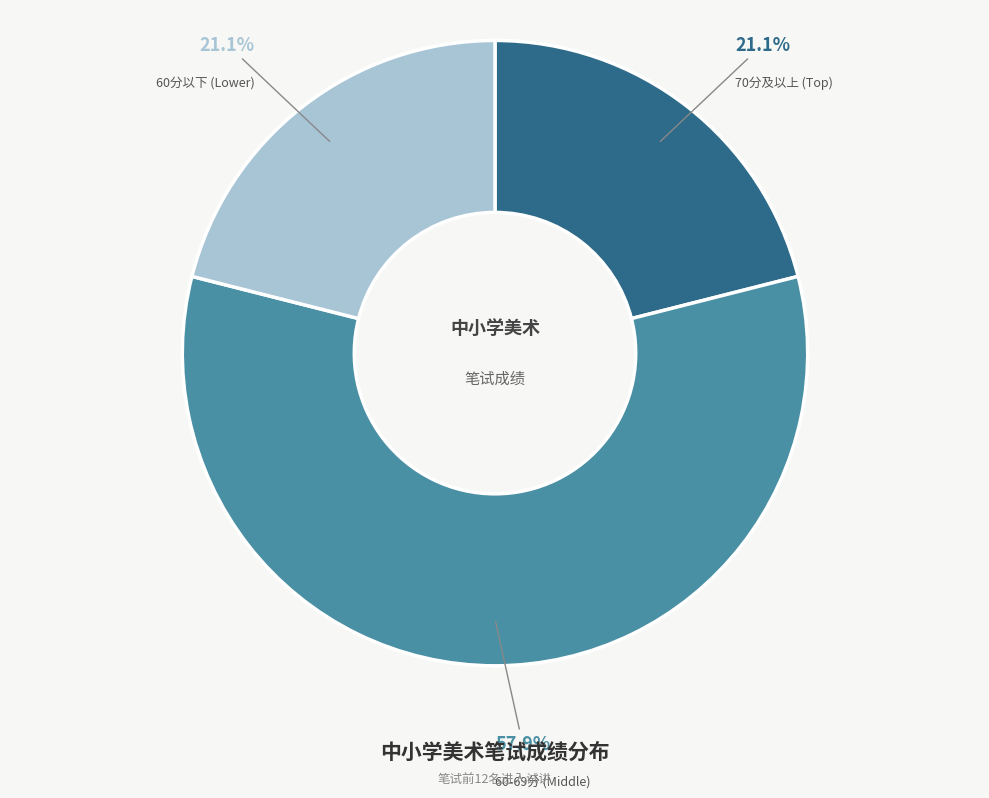

Is there a majority slice in this chart?

Yes